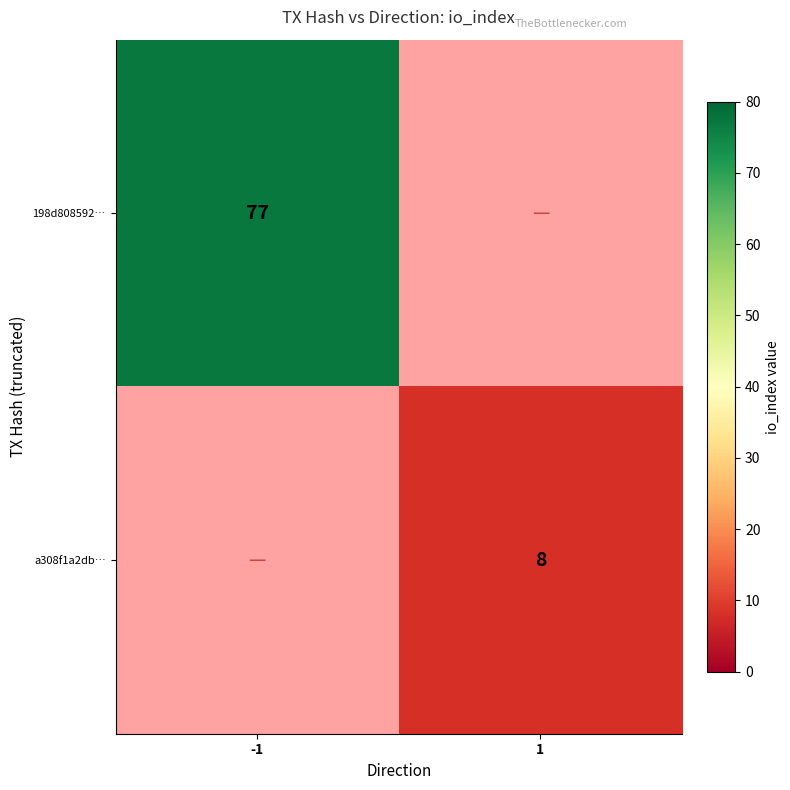

True or false: a308f1a2db… has a value of 8 at 1.

True